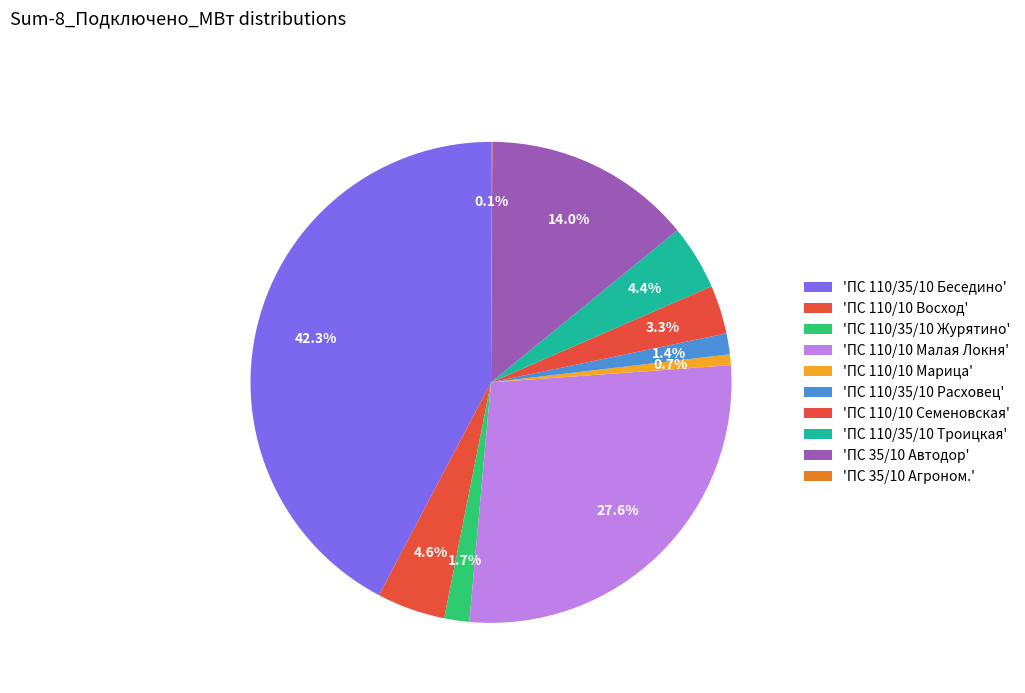

To the nearest percent, what is the difference between the largest and smallest slice percentages?

42%